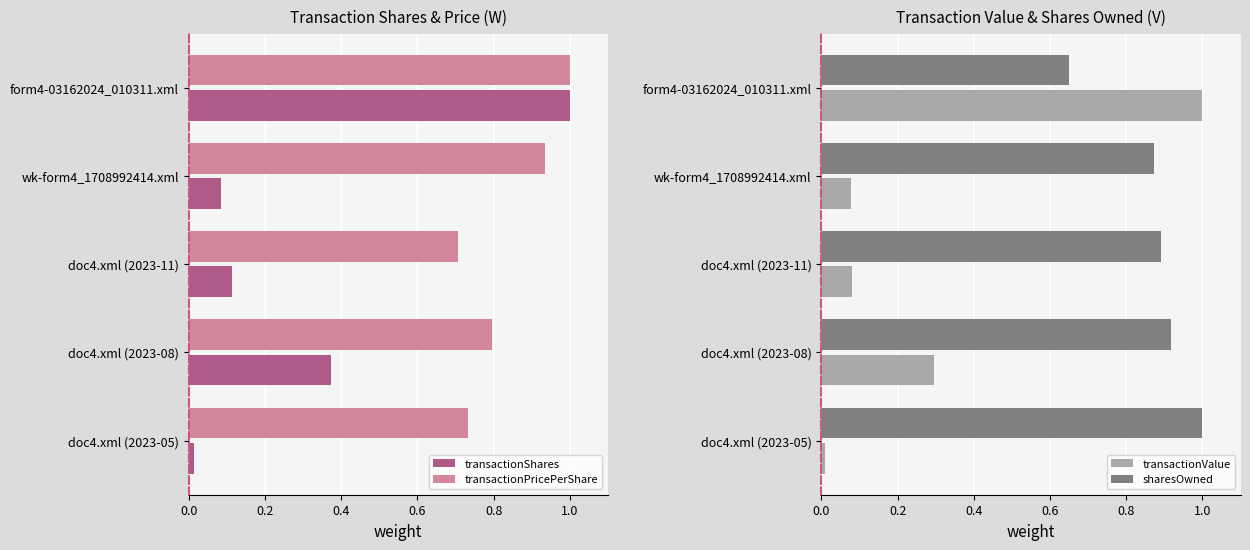

The value of sharesOwned at doc4.xml (2023-08) is 0.6. True or false?

False